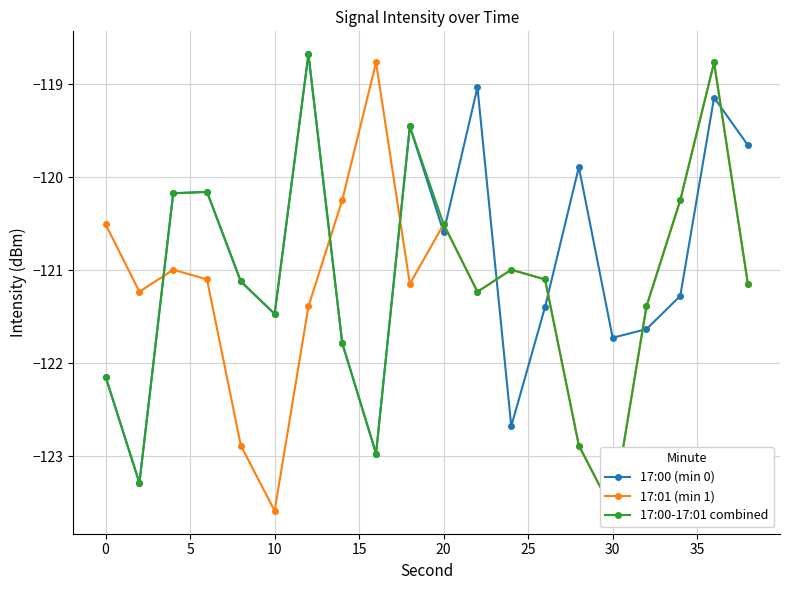

In 17:00 (min 0), how many points are higher than both neighbors (excluding endpoints)?

6